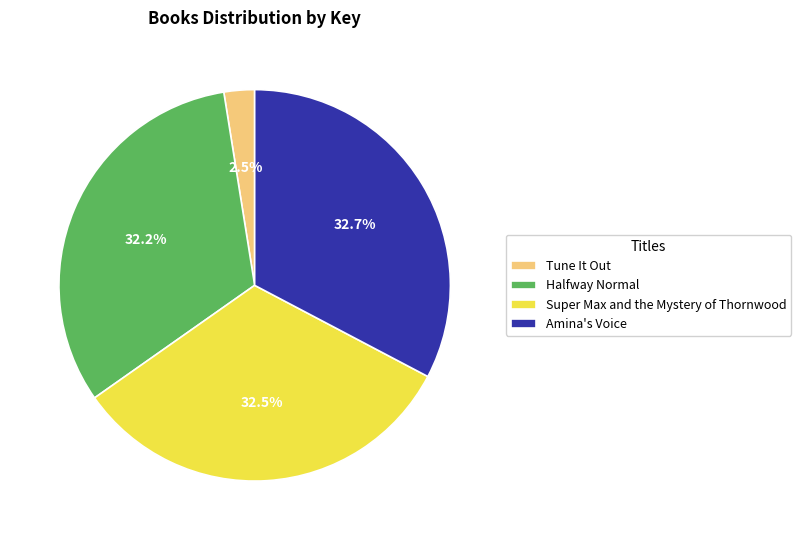

True or false: Amina's Voice accounts for 41% of the total.

False